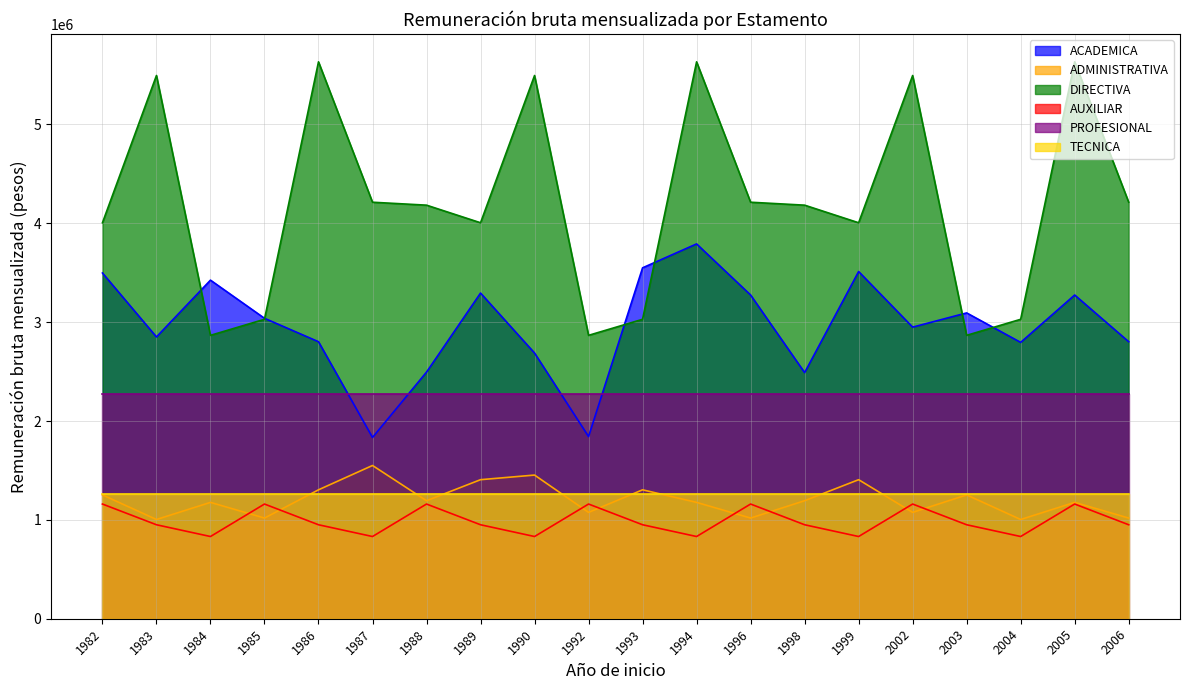

True or false: DIRECTIVA and ADMINISTRATIVA cross at least once.

False